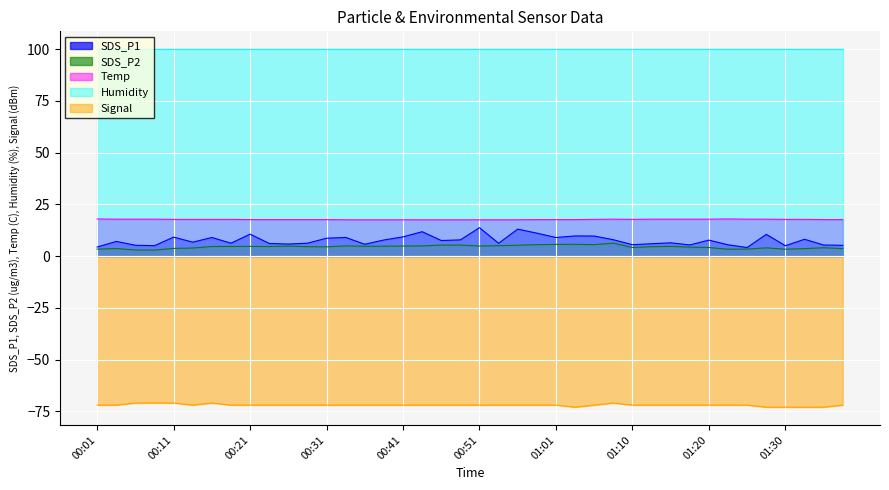

Which series has the largest total across all categories?

Humidity